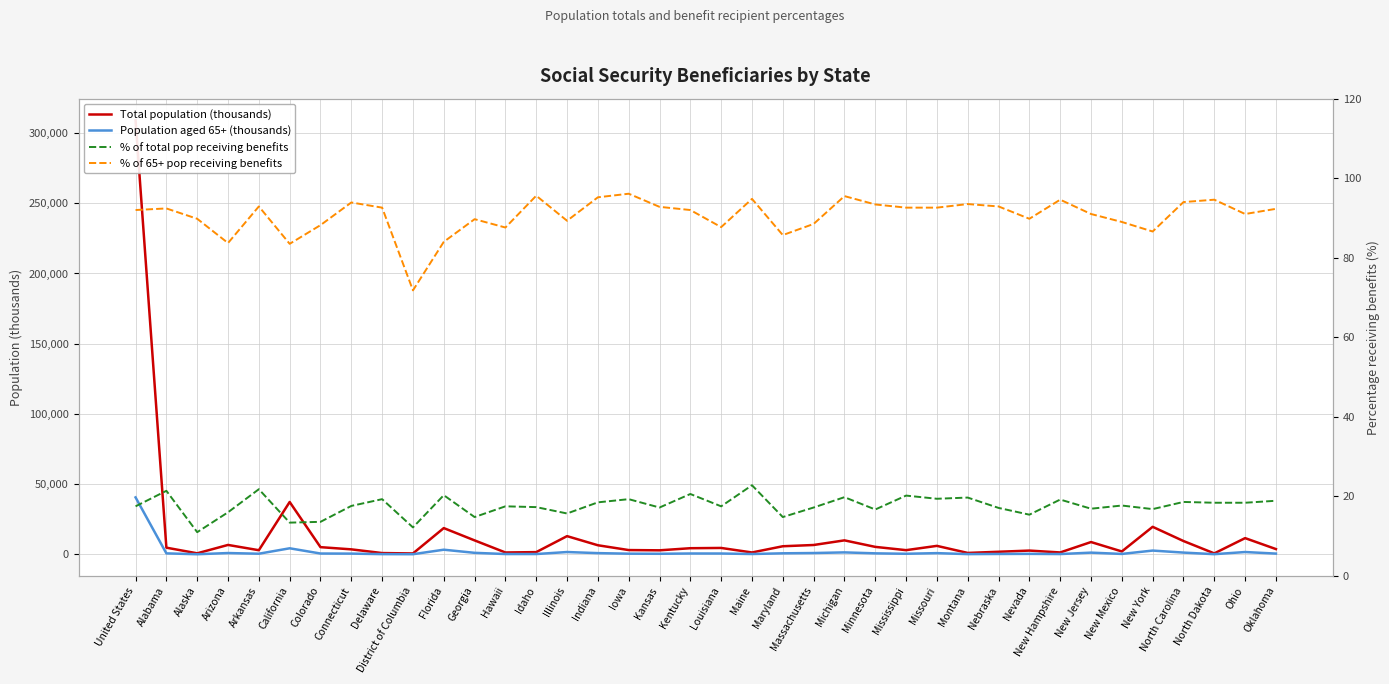

Which category has the highest value in the % of 65+ pop receiving benefits series?

Iowa